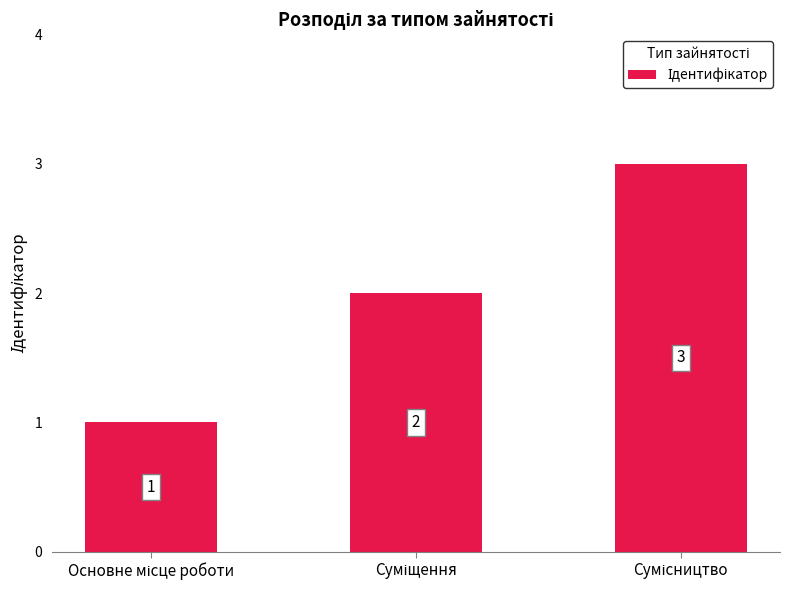

How many values are between 1 and 3?

3